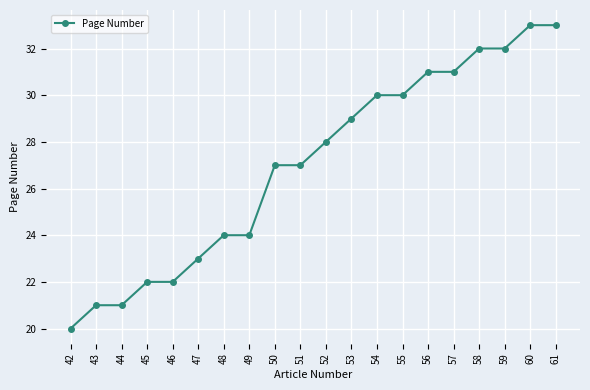

Does the chart display data point markers on the line(s)?

Yes